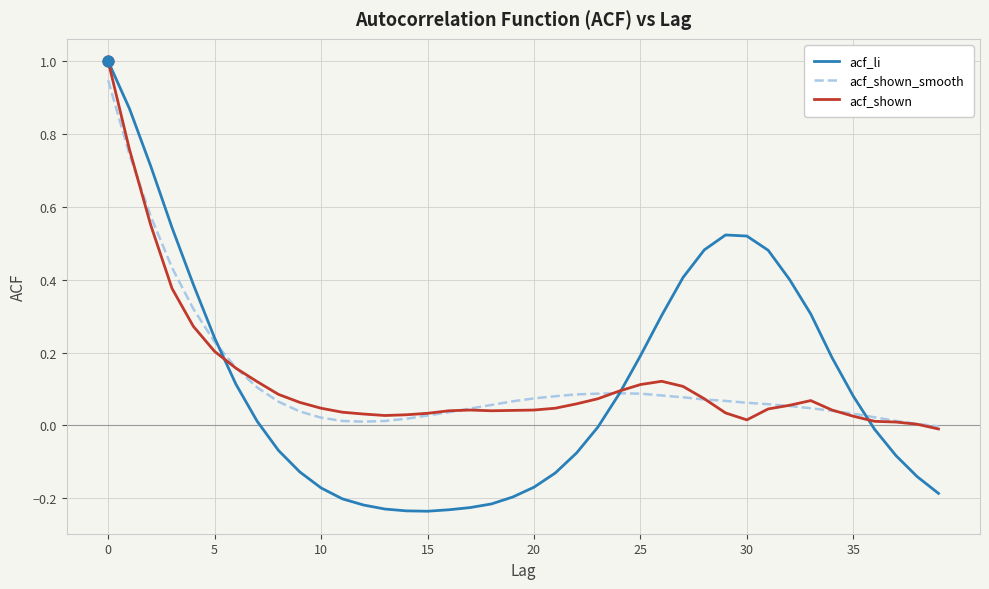

What are all the series names shown in the legend?

acf_li, acf_shown_smooth, acf_shown